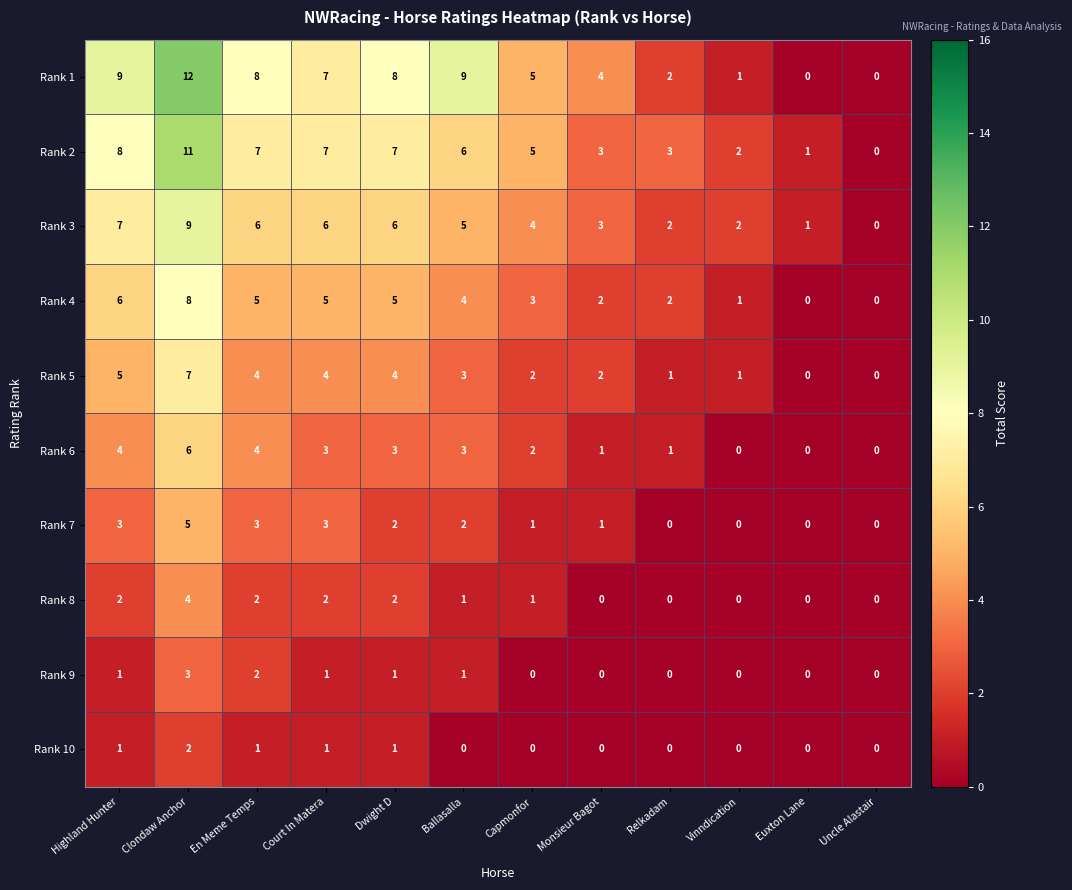

The value of Rank 3 at Vinndication is 2. True or false?

True